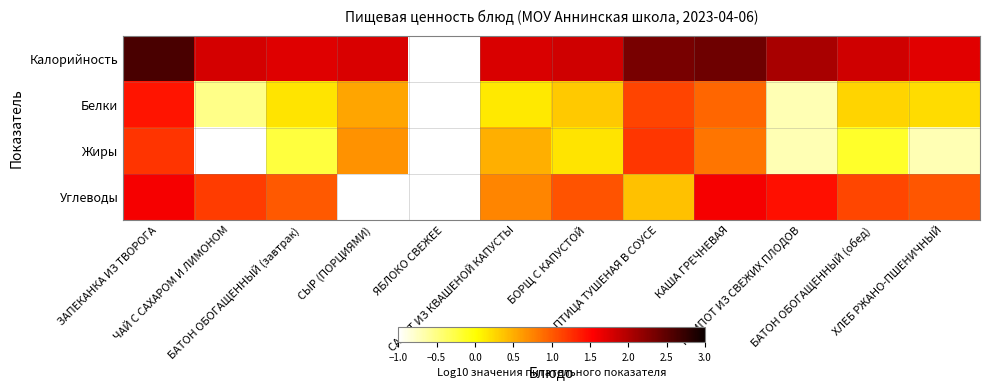

Between САЛАТ ИЗ КВАШЕНОЙ КАПУСТЫ and БАТОН ОБОГАЩЕННЫЙ (обед), which series saw the biggest shift?

Жиры